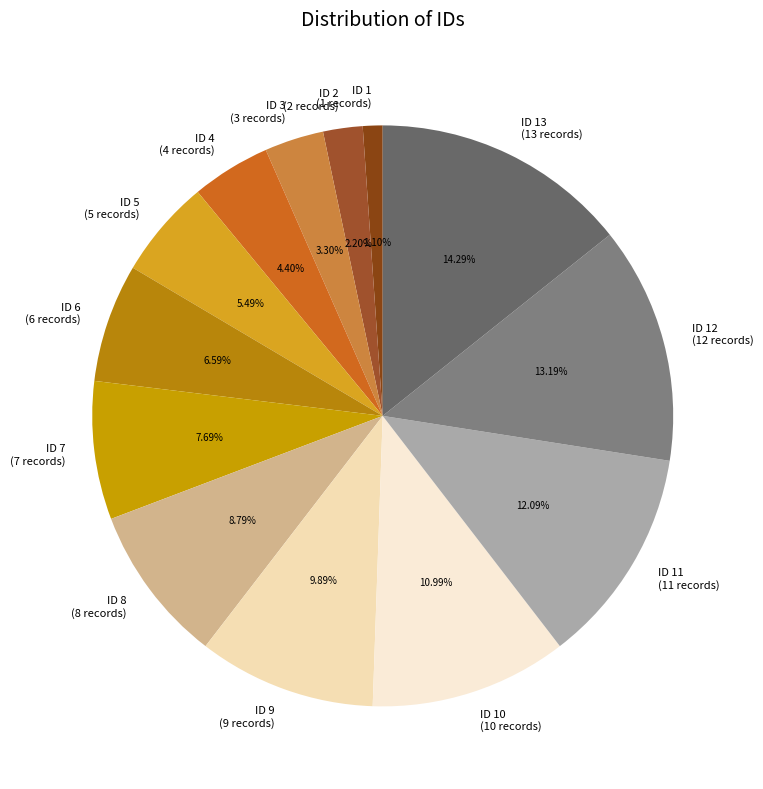

Rank the categories by value from lowest to highest.

ID 1 (1 records), ID 2 (2 records), ID 3 (3 records), ID 4 (4 records), ID 5 (5 records), ID 6 (6 records), ID 7 (7 records), ID 8 (8 records), ID 9 (9 records), ID 10 (10 records), ID 11 (11 records), ID 12 (12 records), ID 13 (13 records)